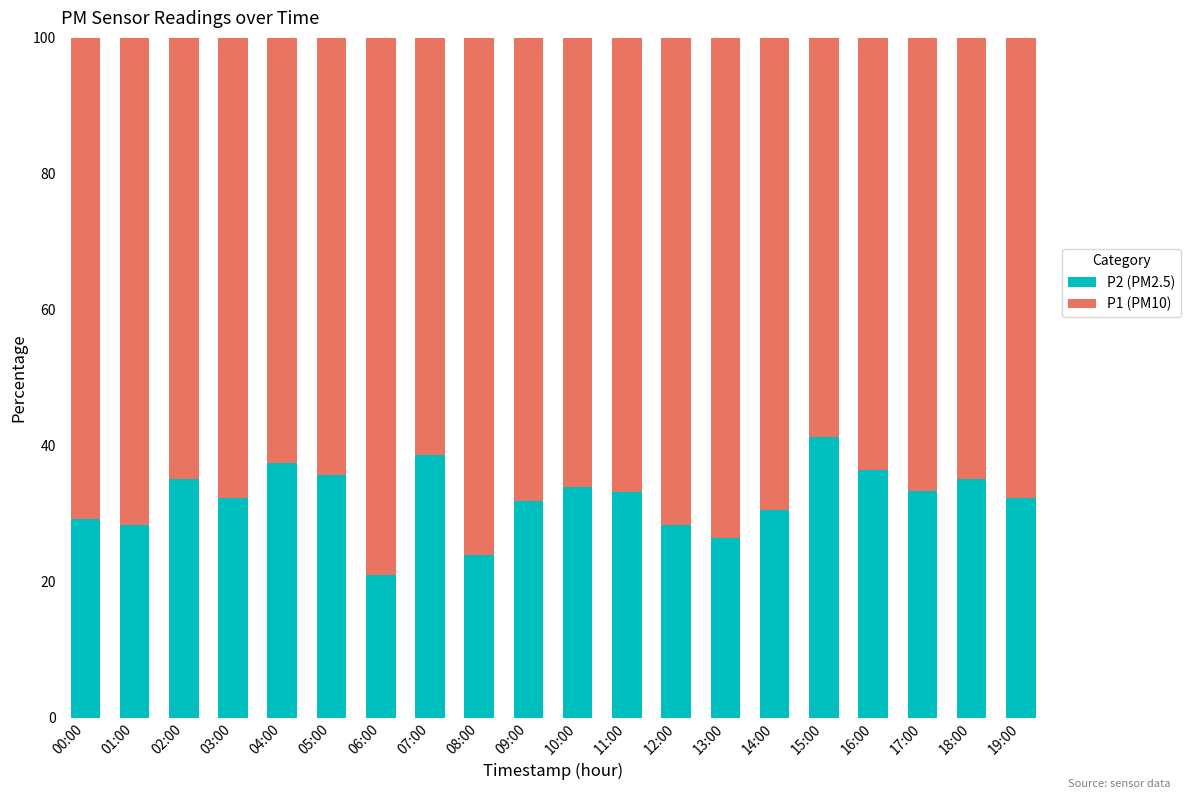

What is the maximum value for P2 (PM2.5)?

41.2